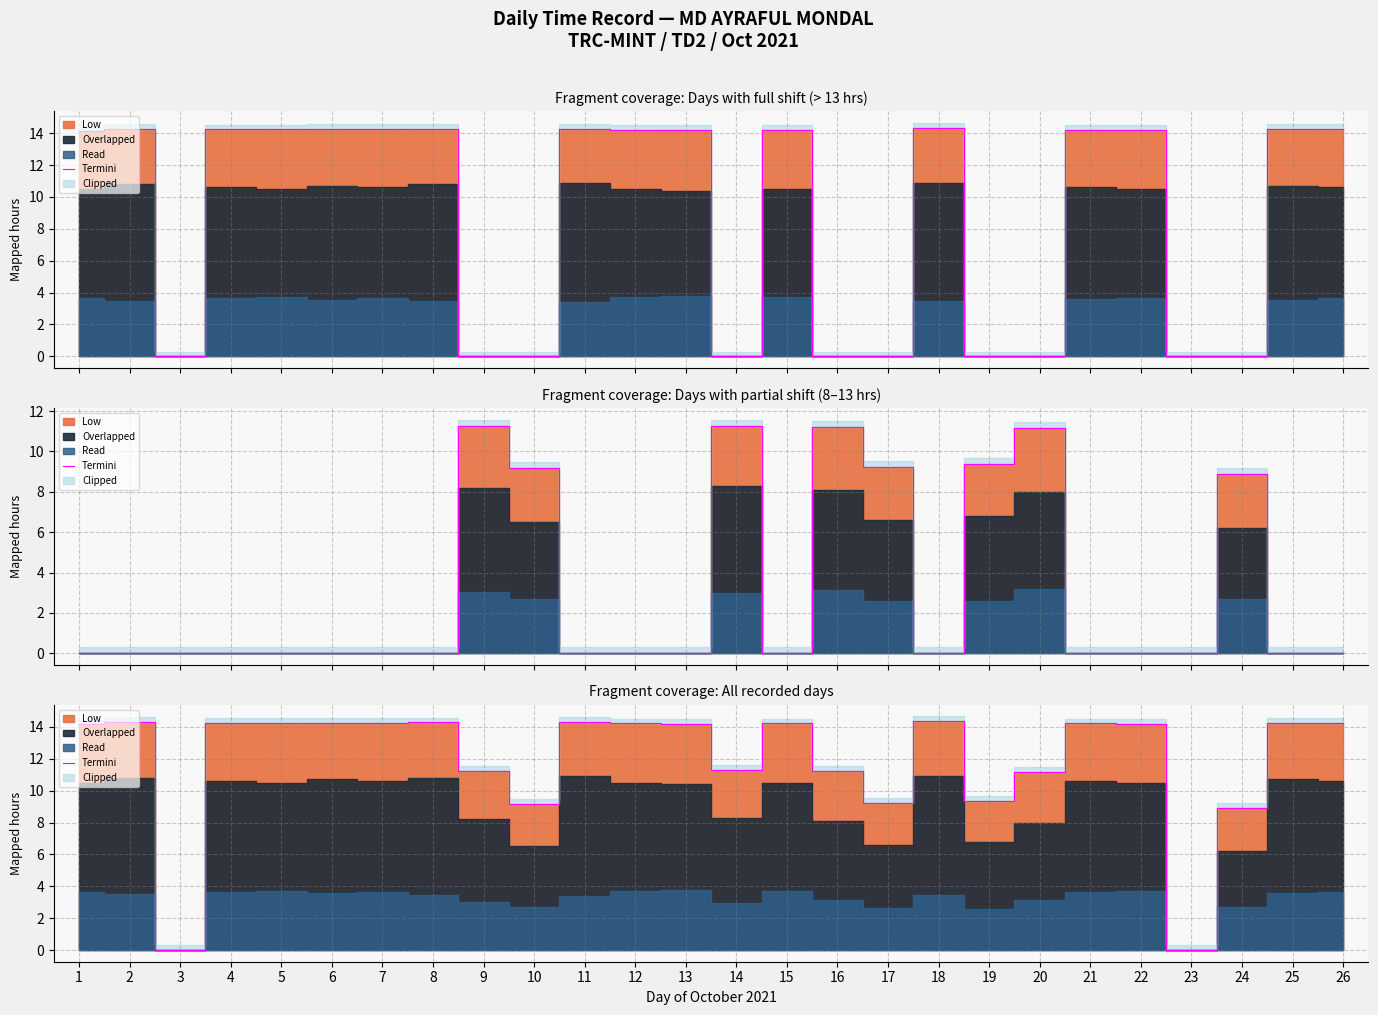

Is it true that the value at 15 is 14.2?

True